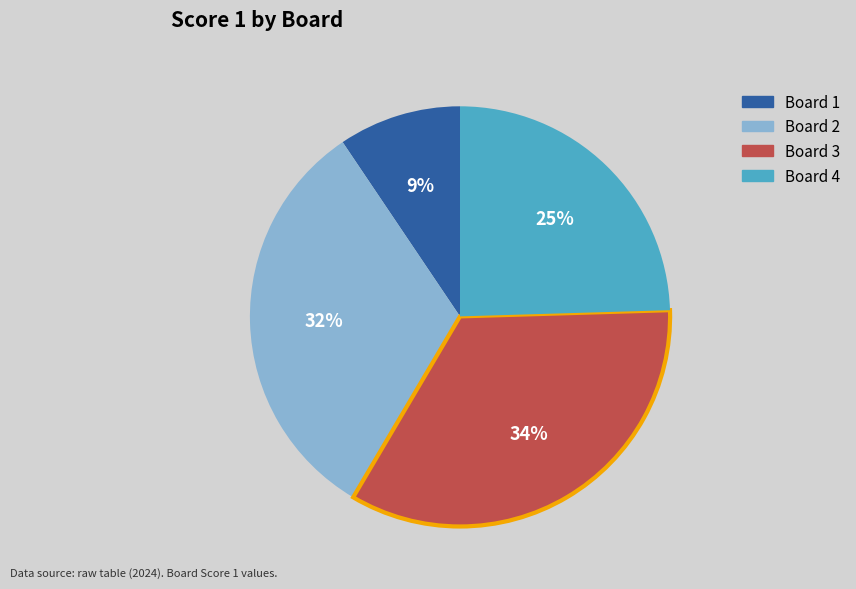

How many segments does this pie chart have?

4